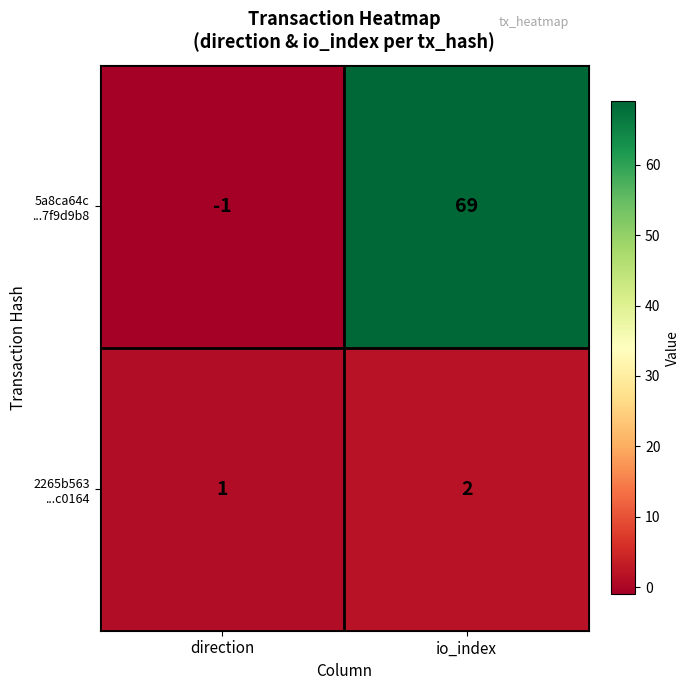

At which category is the sum across all series the highest?

io_index